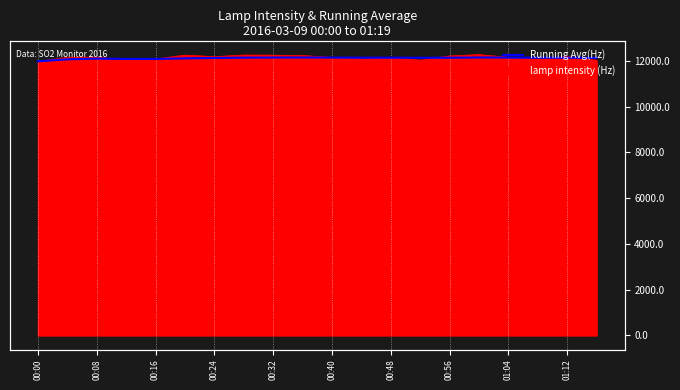

Read the value at 01:12.

12132